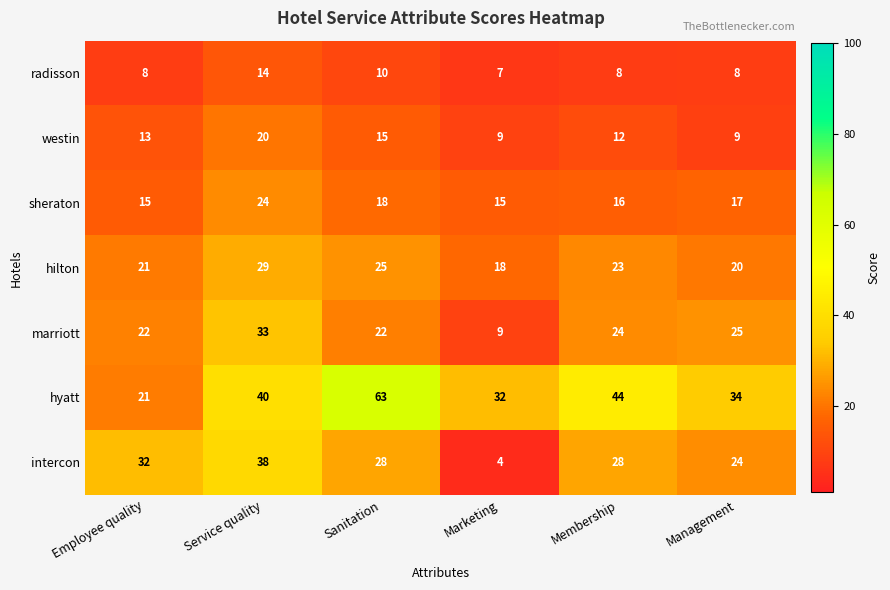

Which label corresponds to the largest value in the chart?

Sanitation